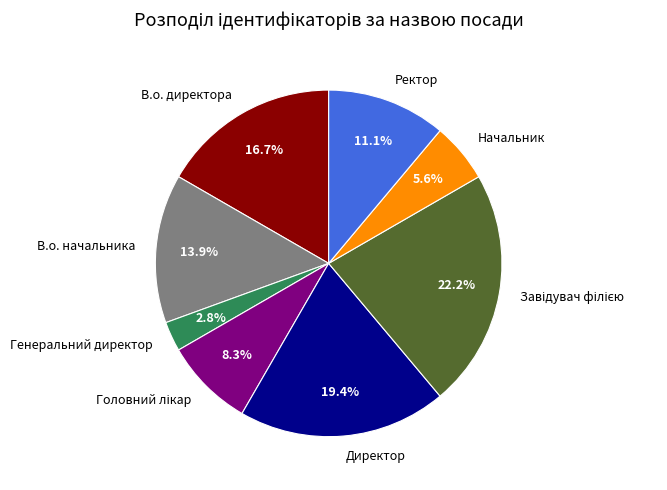

What is the smallest slice in the pie chart?

Генеральний директор